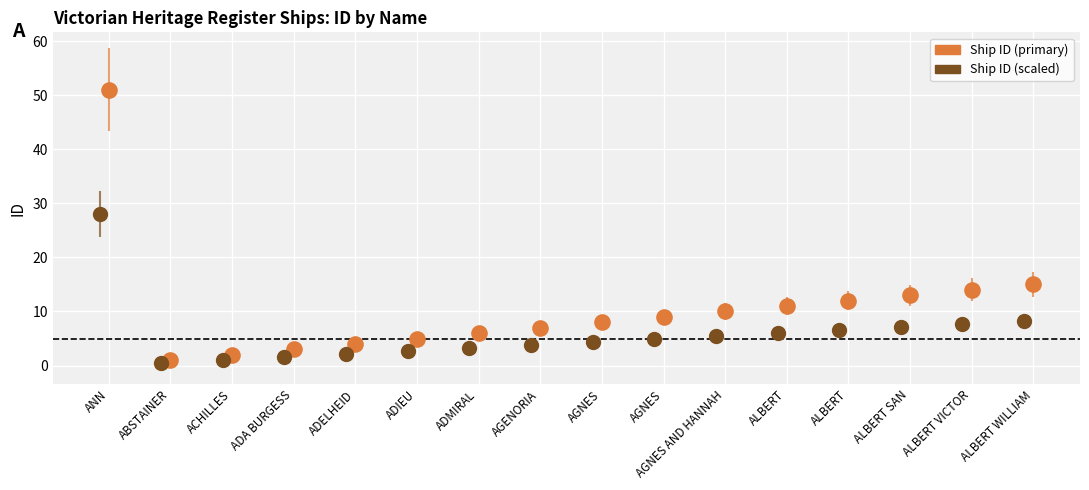

Which series reaches the maximum Y coordinate?

Ship ID (primary)